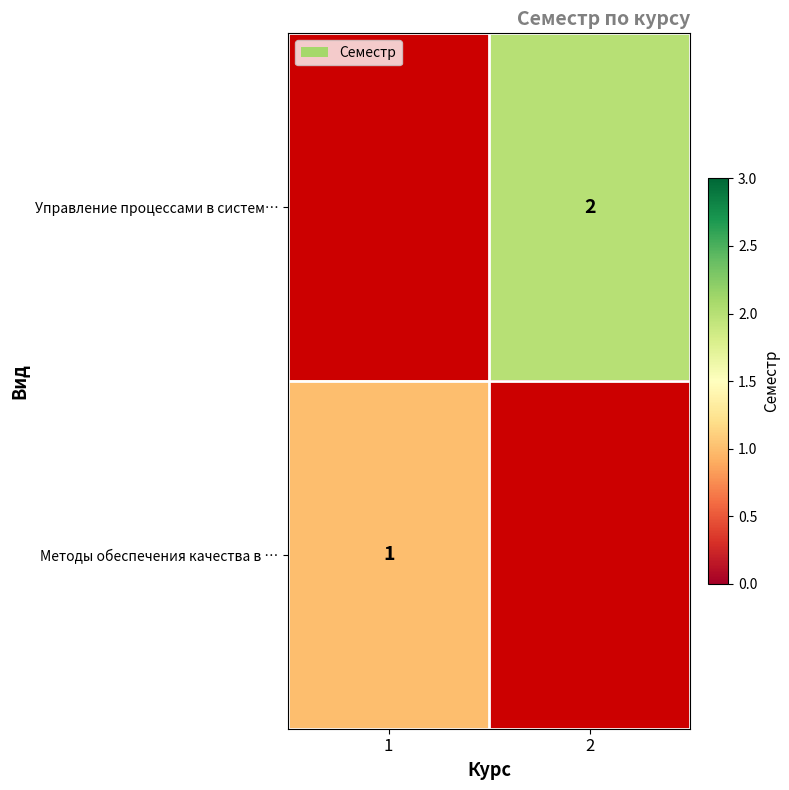

At which category does the chart reach its minimum across all series?

1